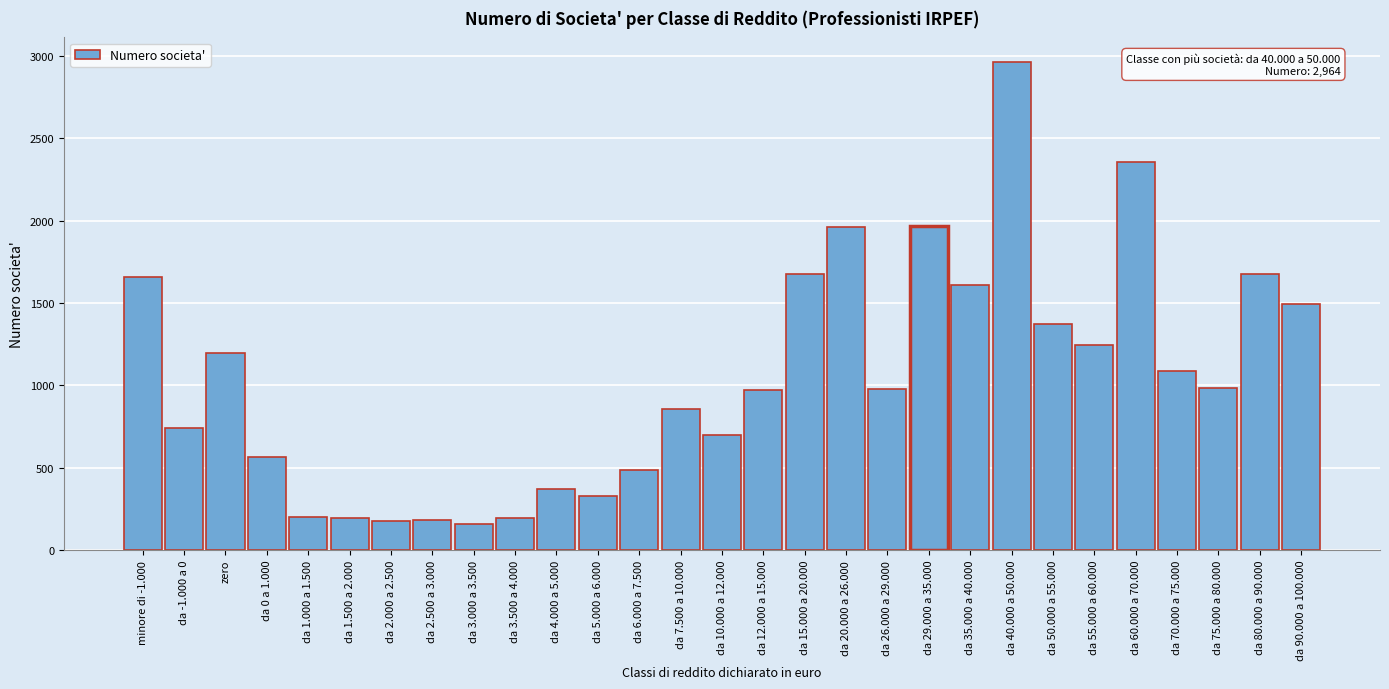

Is it true that the value at da 55.000 a 60.000 is 1242?

True